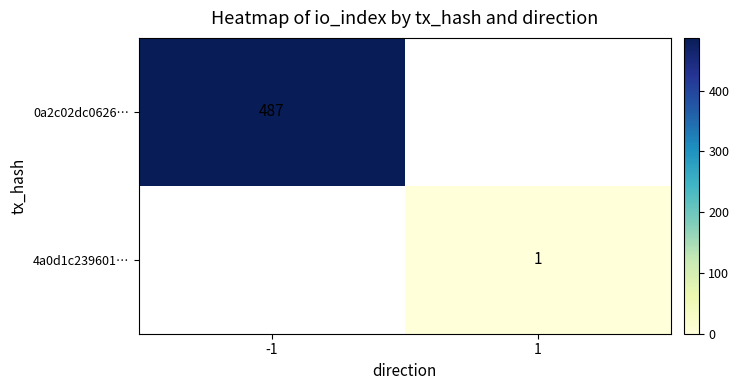

The 0a2c02dc0626… series shows 487 at -1. True or false?

True